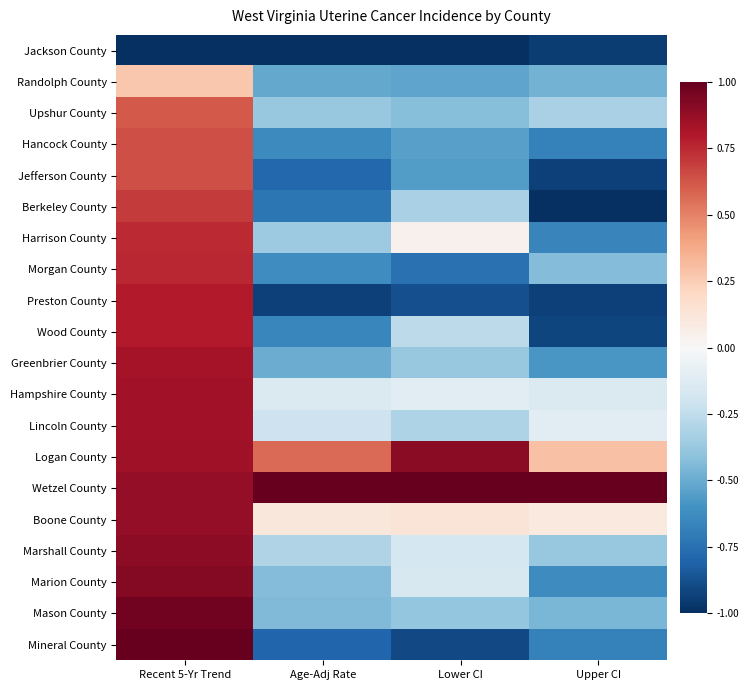

How many series are shown in this chart?

20